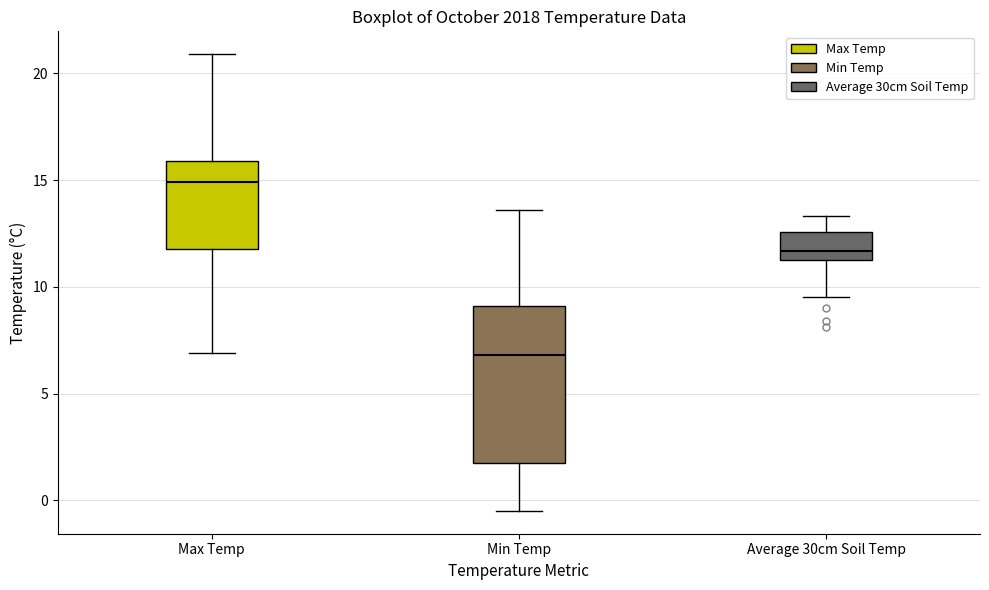

Comparing the boxes themselves (not the whiskers), which one is the tallest?

Min Temp